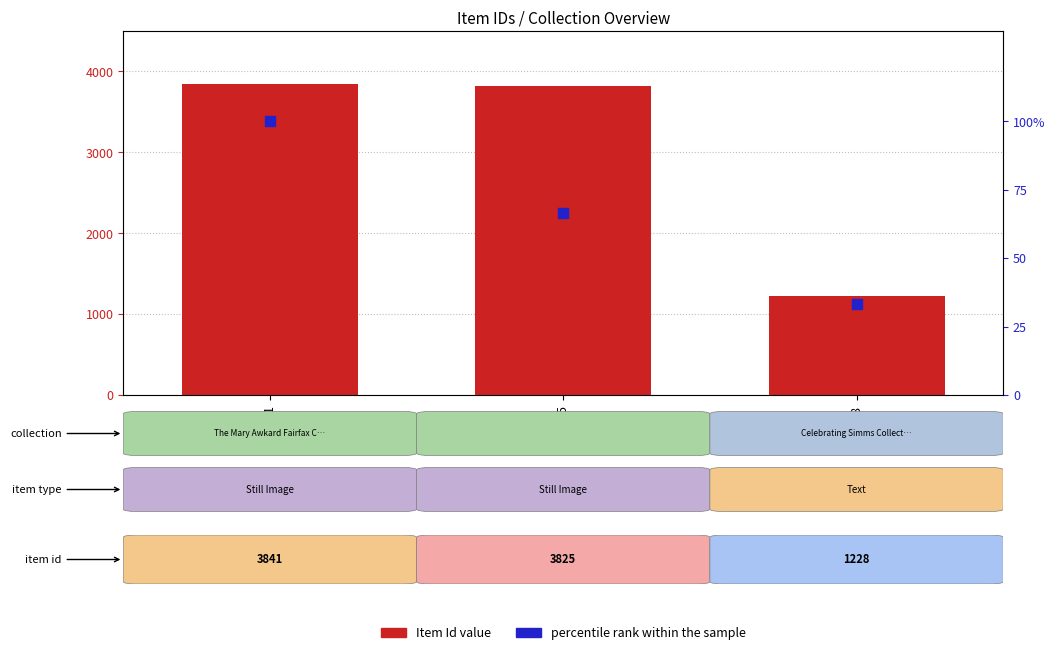

Is the value of Item Id (count) at 3841 greater than the value of percentile rank within the sample at 3825?

Yes